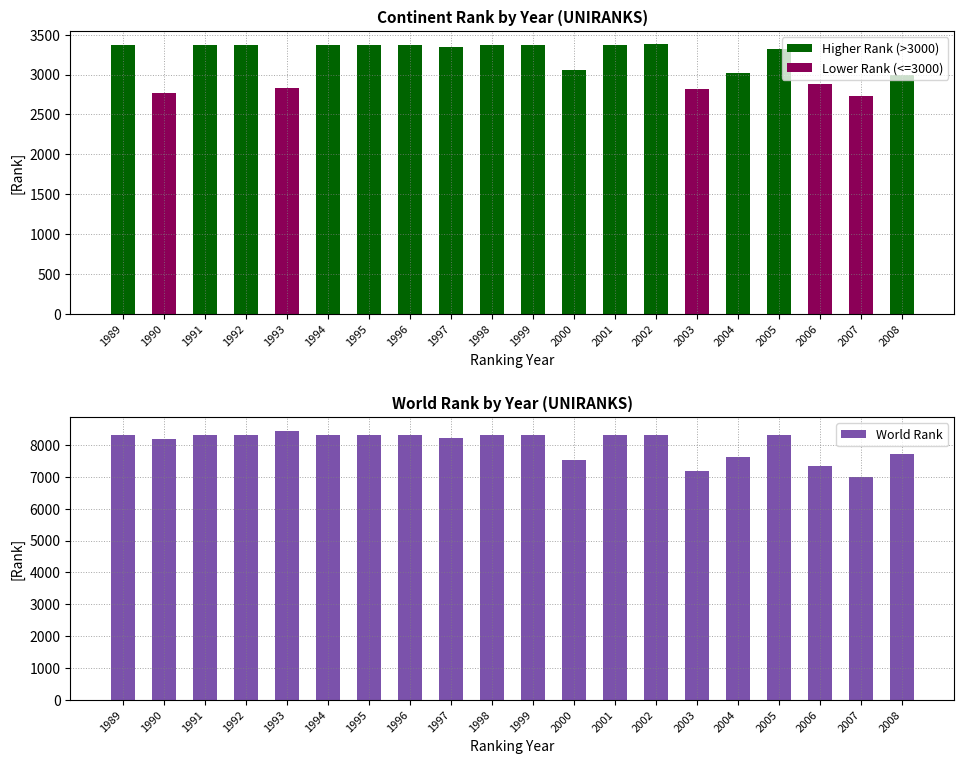

The World Rank series shows 2667 at 1993. True or false?

False